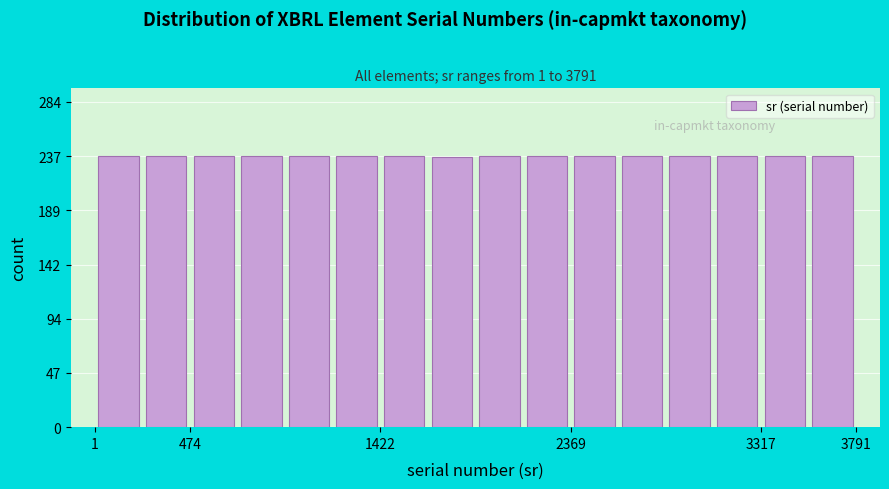

Reading left to right, transcribe this chart: for each bar, give the range it covers on the x-axis and its height. Neither the bar edges nor the heights are printed on the chart, so give them approximately, as read against the axes.

0 to 250: 235
250 to 450: 235
450 to 700: 235
700 to 950: 235
950 to 1200: 235
1200 to 1400: 235
1400 to 1650: 235
1650 to 1900: 235
1900 to 2150: 235
2150 to 2350: 235
2350 to 2600: 235
2600 to 2850: 235
2850 to 3100: 235
3100 to 3300: 235
3300 to 3550: 235
3550 to 3800: 235